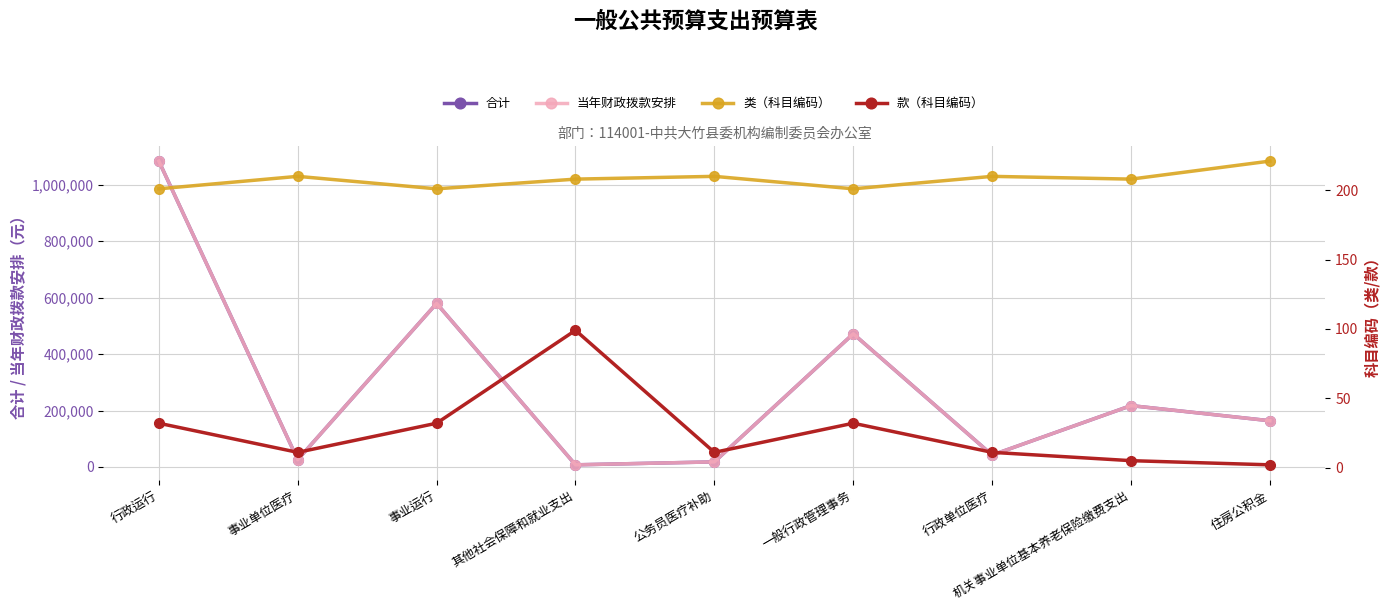

The 合计 series shows 25200 at 公务员医疗补助. True or false?

False